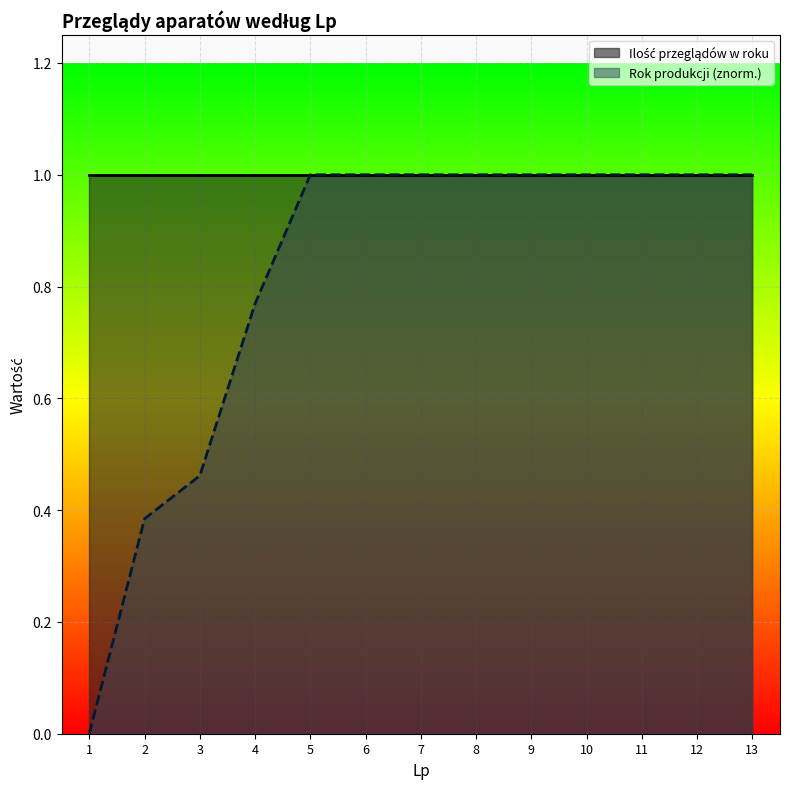

Between 2 and 8, which is larger?

8